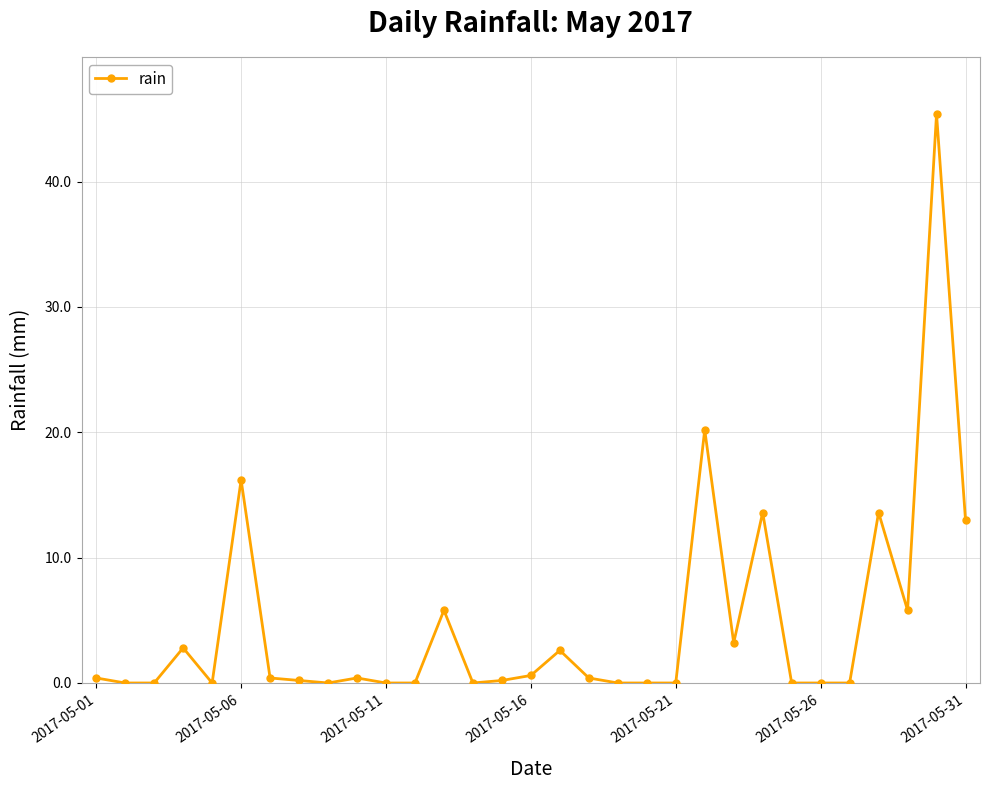

What is the sum of all values?

144.8